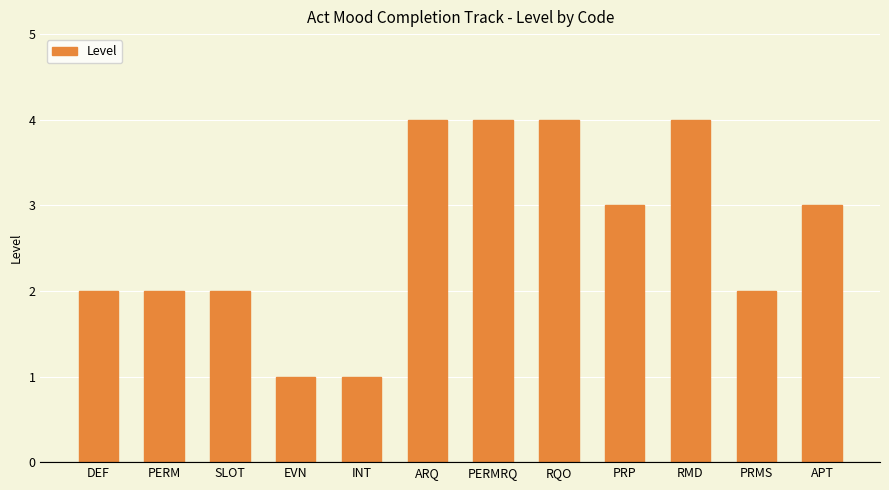

How many distinct data groups are displayed?

1